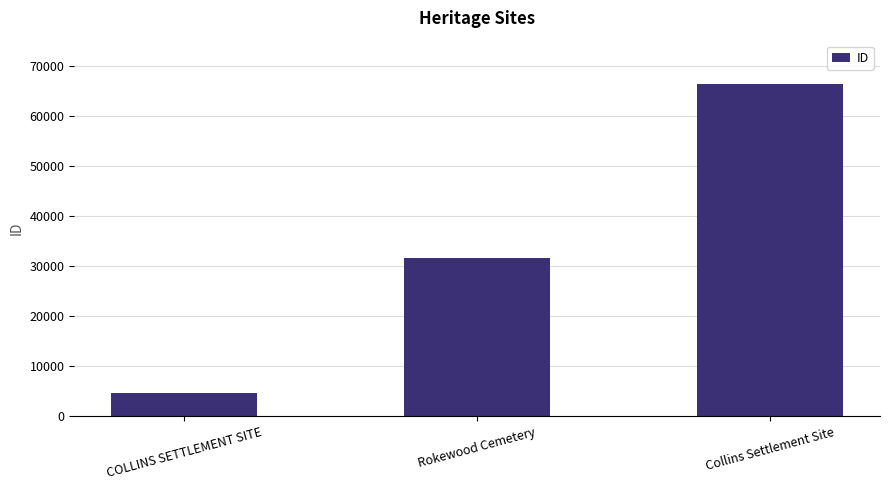

Rank the categories by value from lowest to highest.

COLLINS SETTLEMENT SITE, Rokewood Cemetery, Collins Settlement Site